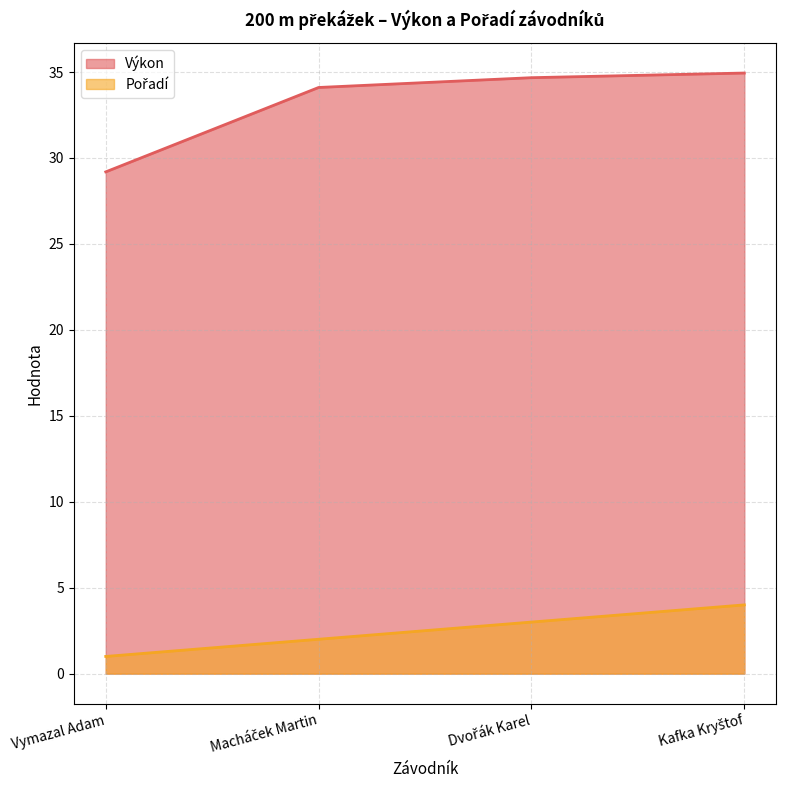

Reading right to left, extract all data points from this chart.

Výkon: 34.9	34.7	34.1	29.2
Pořadí: 4.0	3.0	2.0	1.0